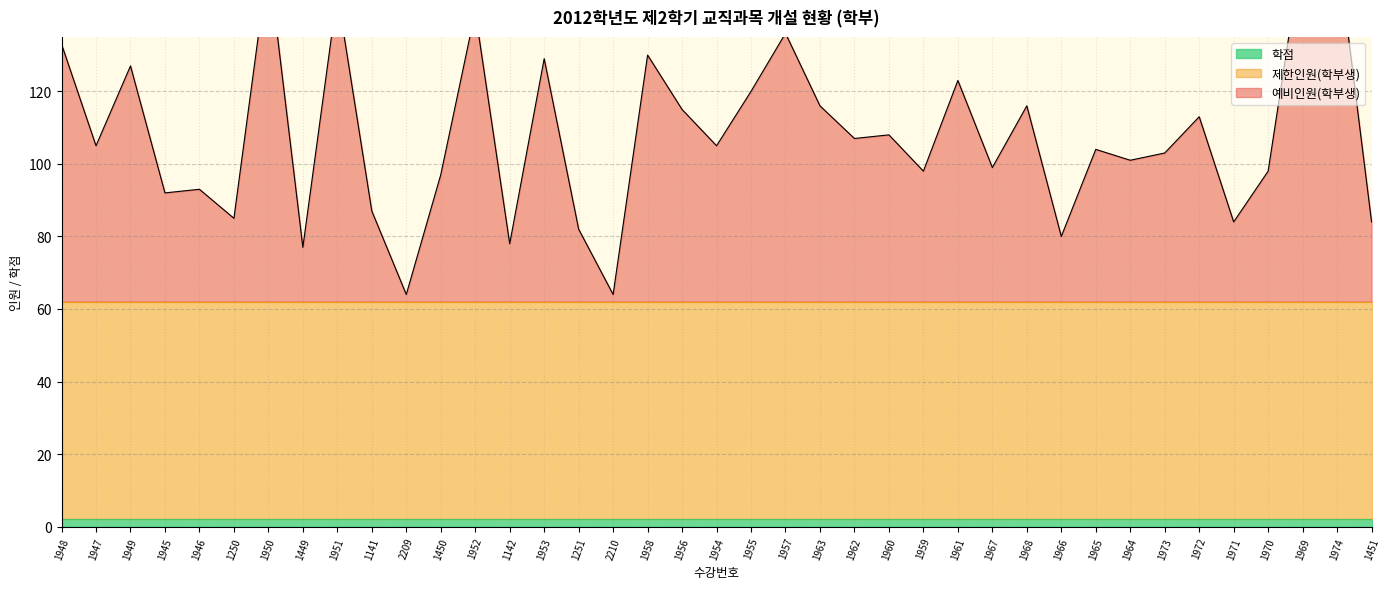

Is the value of 학점 at 1946 greater than the value of 제한인원(학부생) at 1963?

No